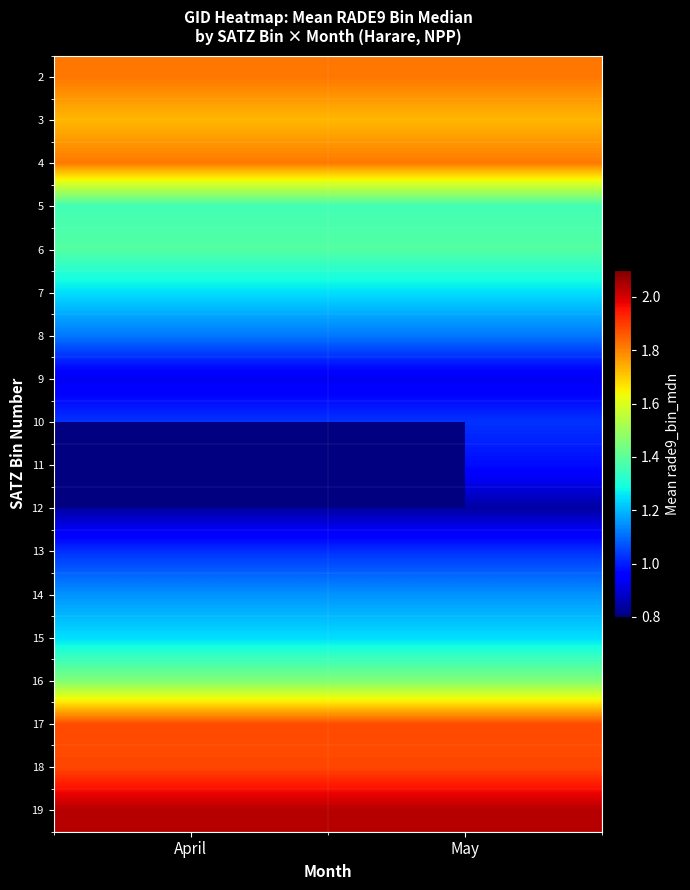

Count the number of data series in this chart.

18